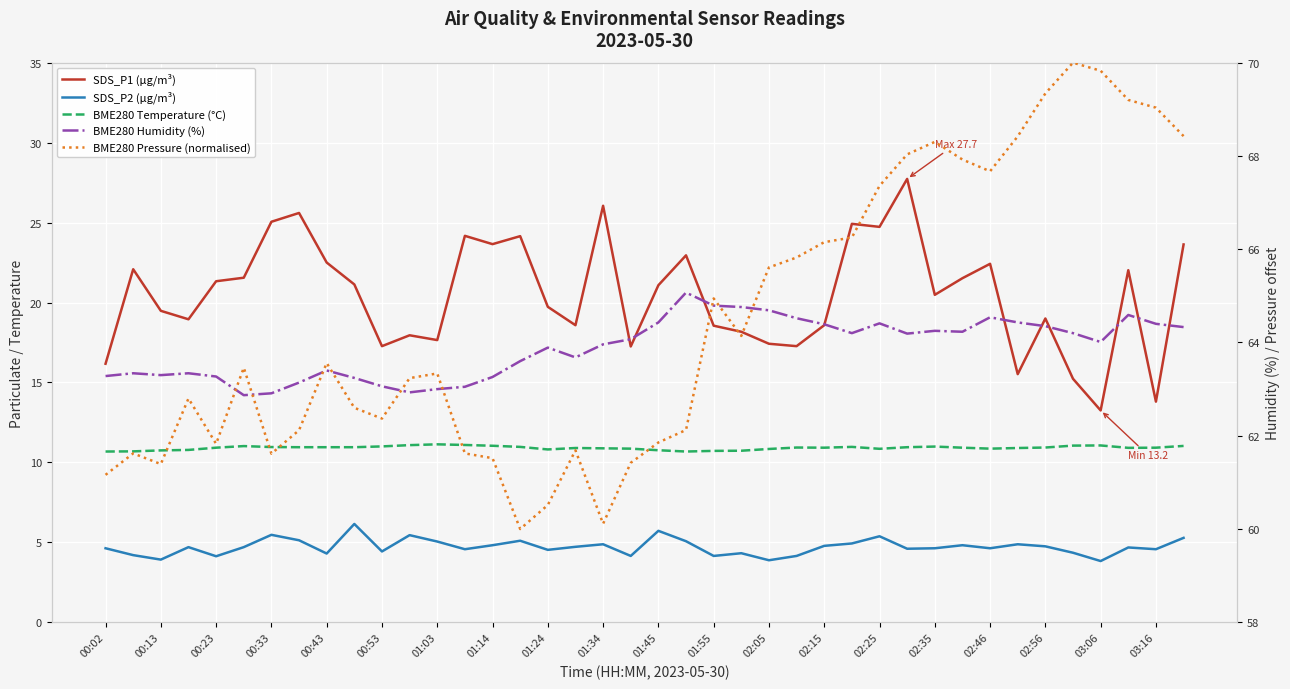

Is the value of BME280 Pressure (normalised) at 00:33 greater than the value of SDS_P2 (µg/m³) at 01:45?

Yes